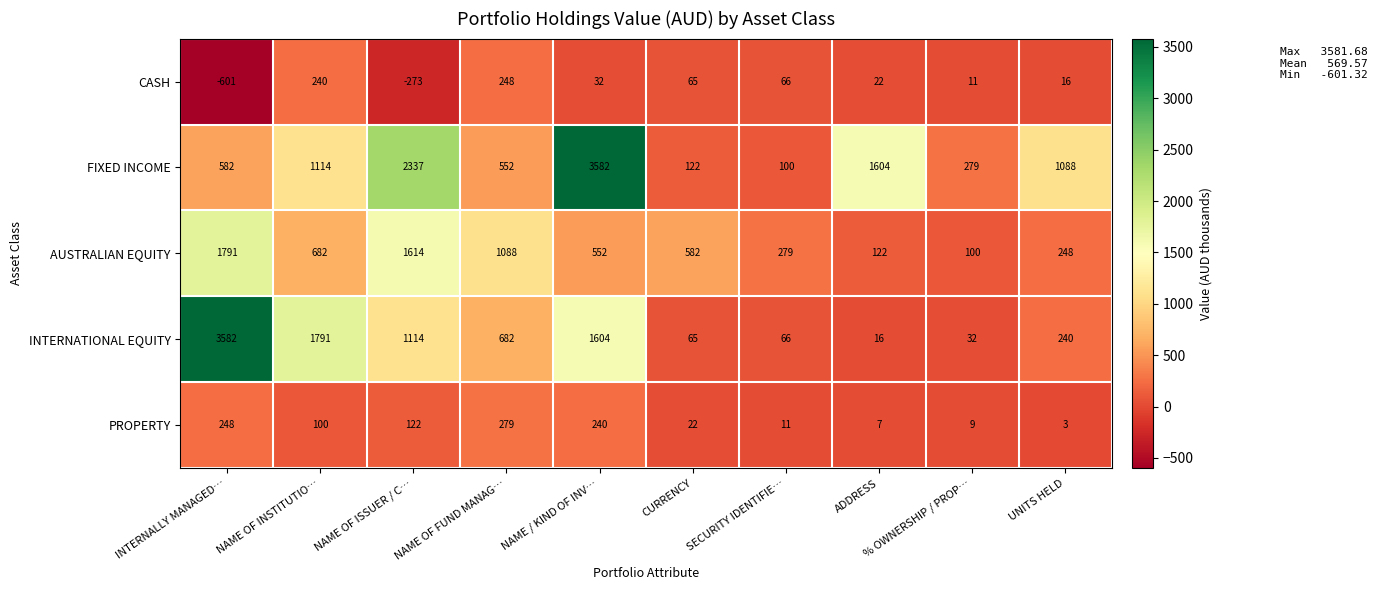

What is the difference between the maximum and minimum values in the INTERNATIONAL EQUITY series?

3566